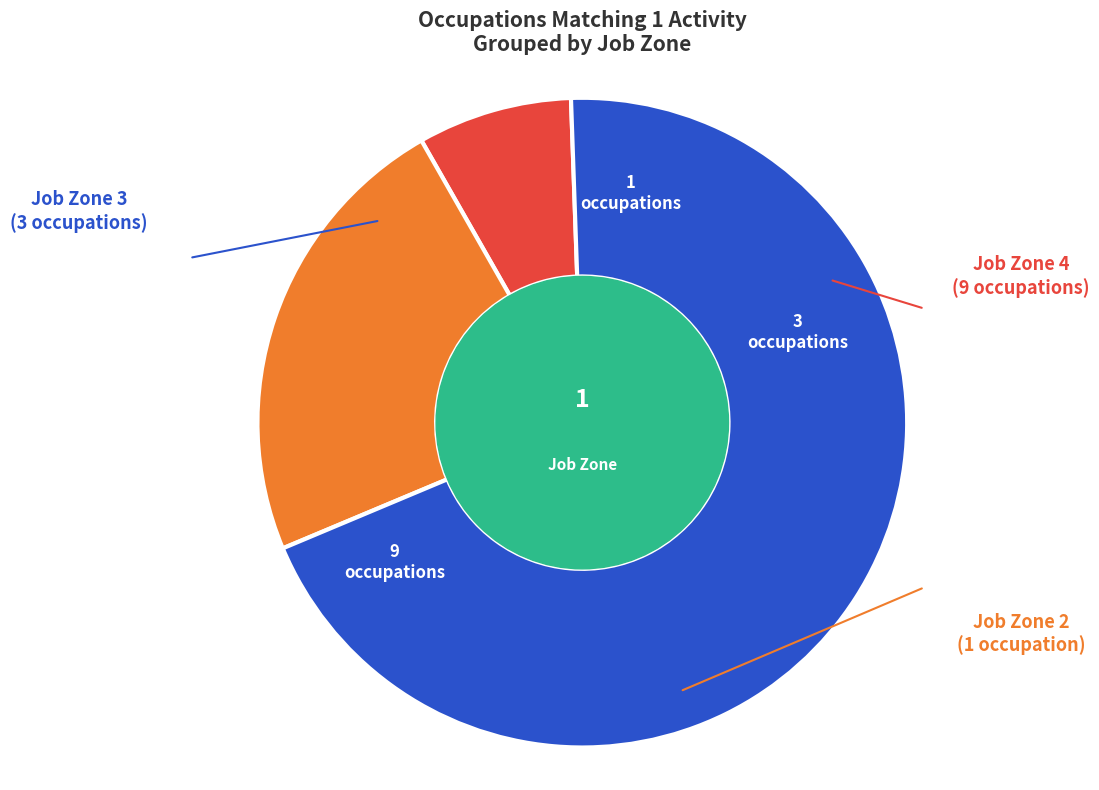

Does any single category account for the majority?

Yes